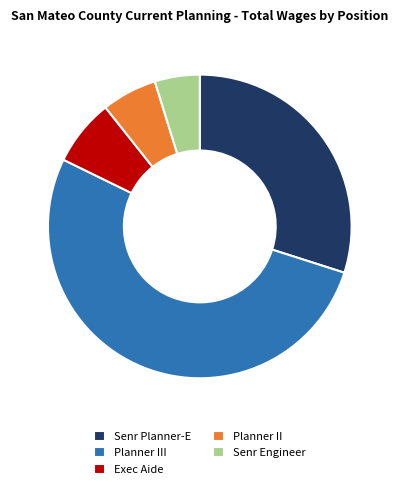

True or false: Planner III accounts for 57% of the total.

False